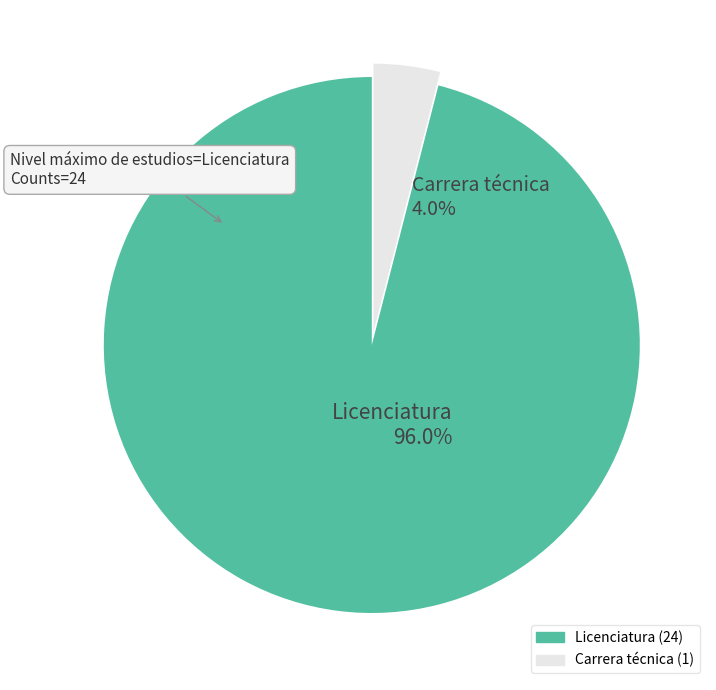

Is it true that Carrera técnica is 14% of the pie?

False